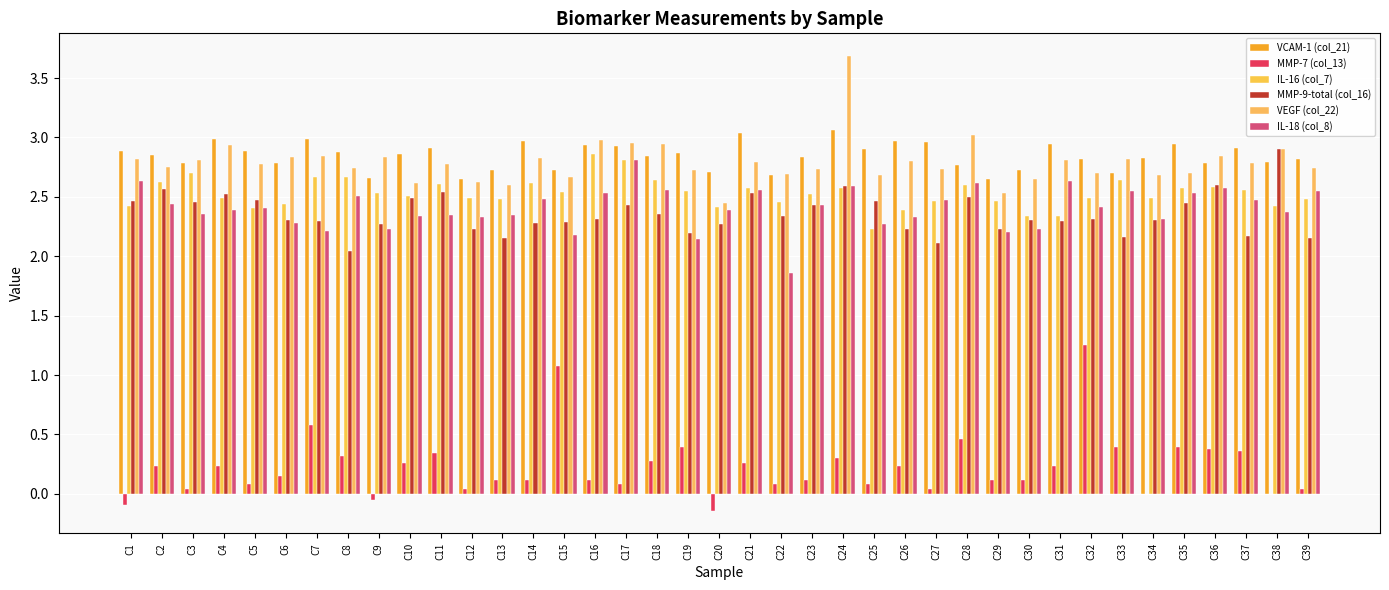

How many values in the IL-18 (col_8) series exceed 2?

38